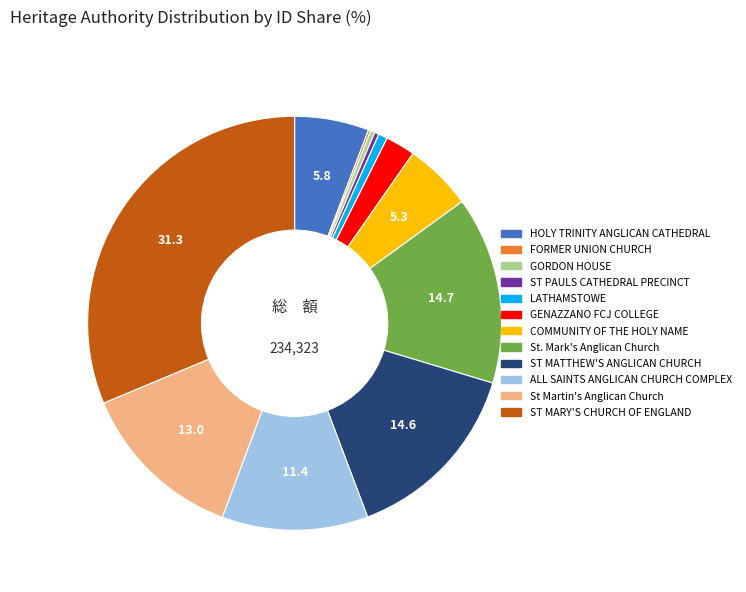

Do GENAZZANO FCJ COLLEGE and ST MARY'S CHURCH OF ENGLAND together represent more than half of the pie?

No